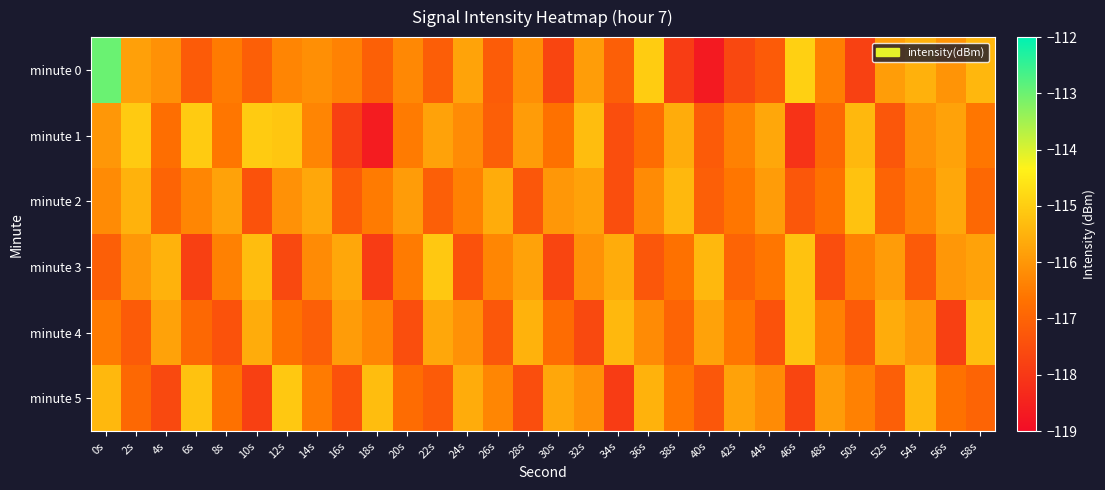

How many data points does each series have?

30